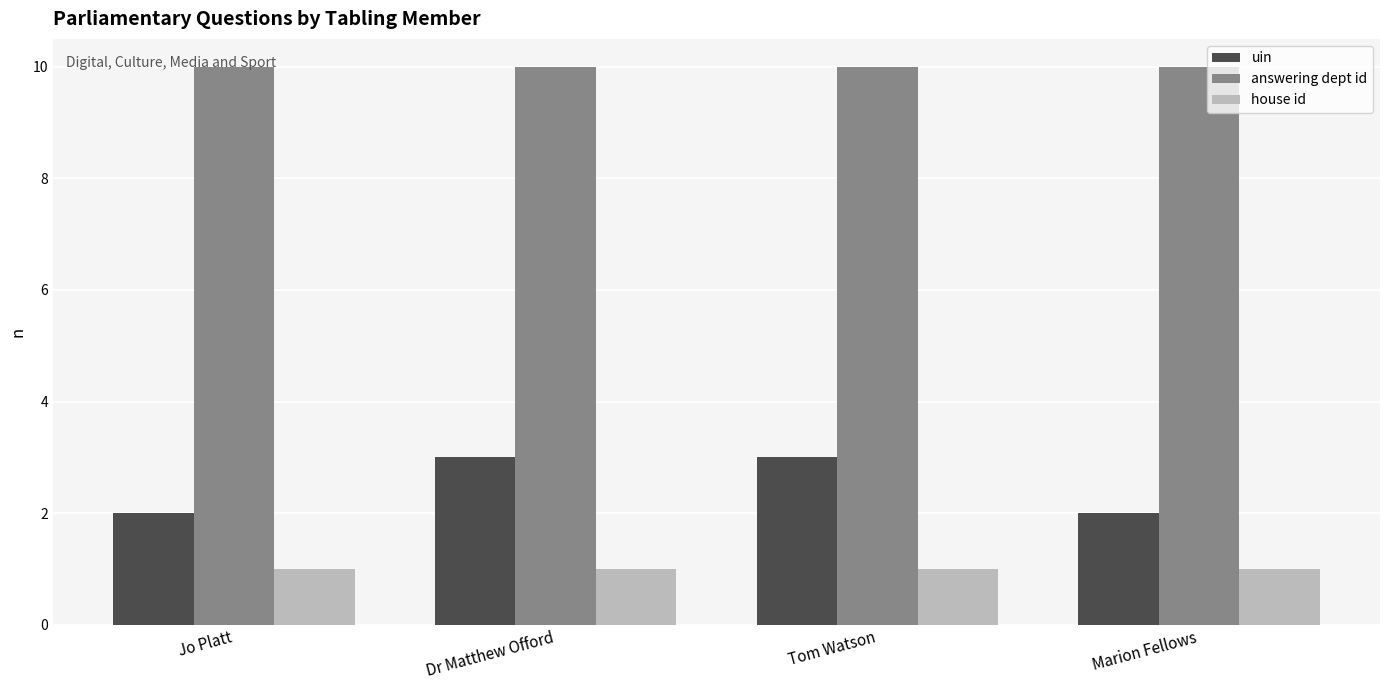

What position from the left is Marion Fellows?

4